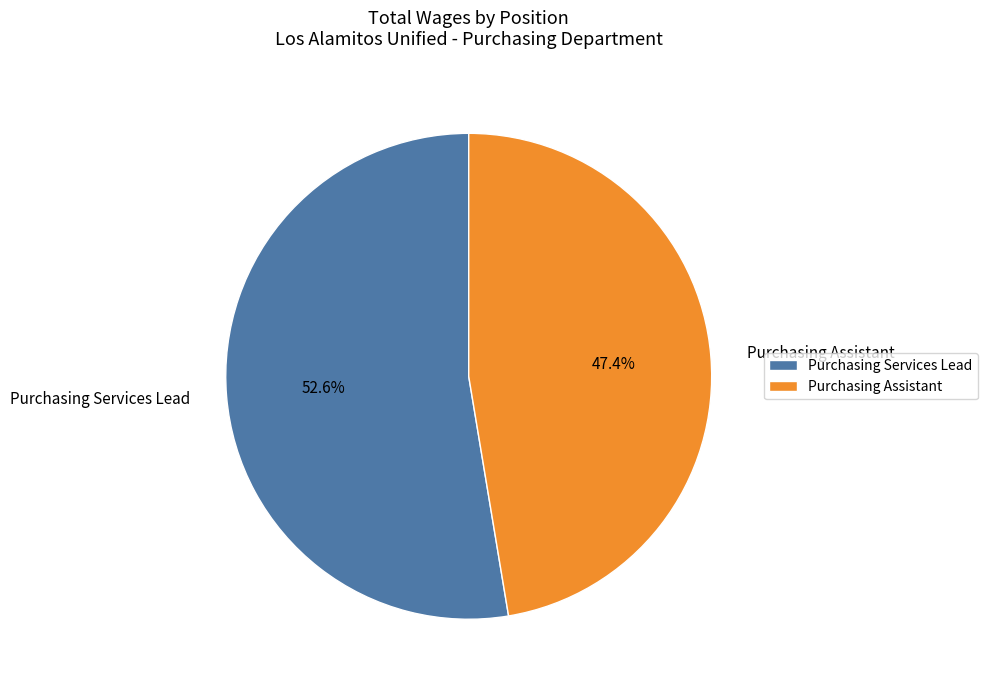

Is the sum of Purchasing Services Lead and Purchasing Assistant greater than half?

Yes